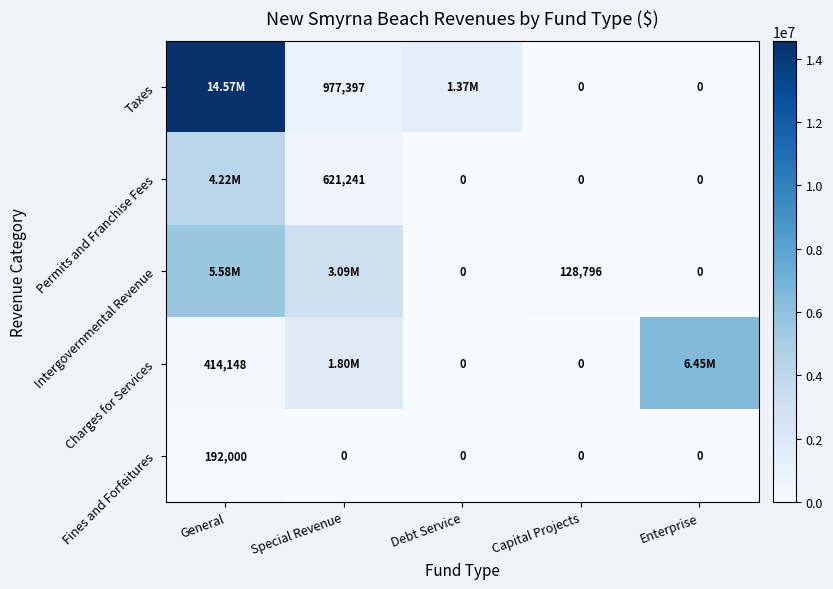

What is the total value across all series at Capital Projects?

128796